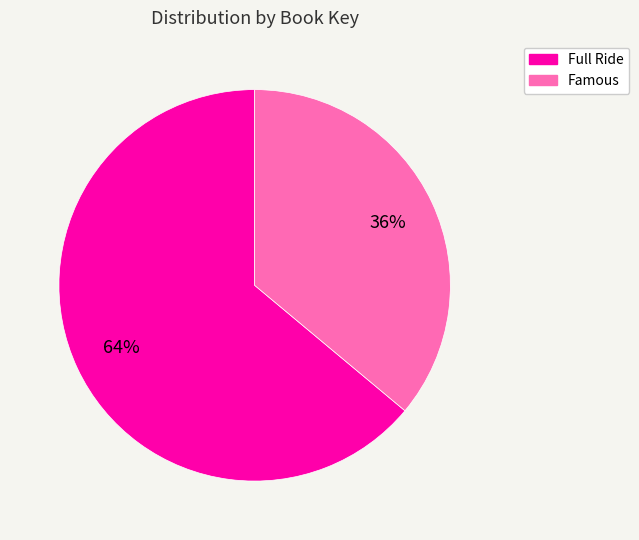

How many slices are in this pie chart?

2